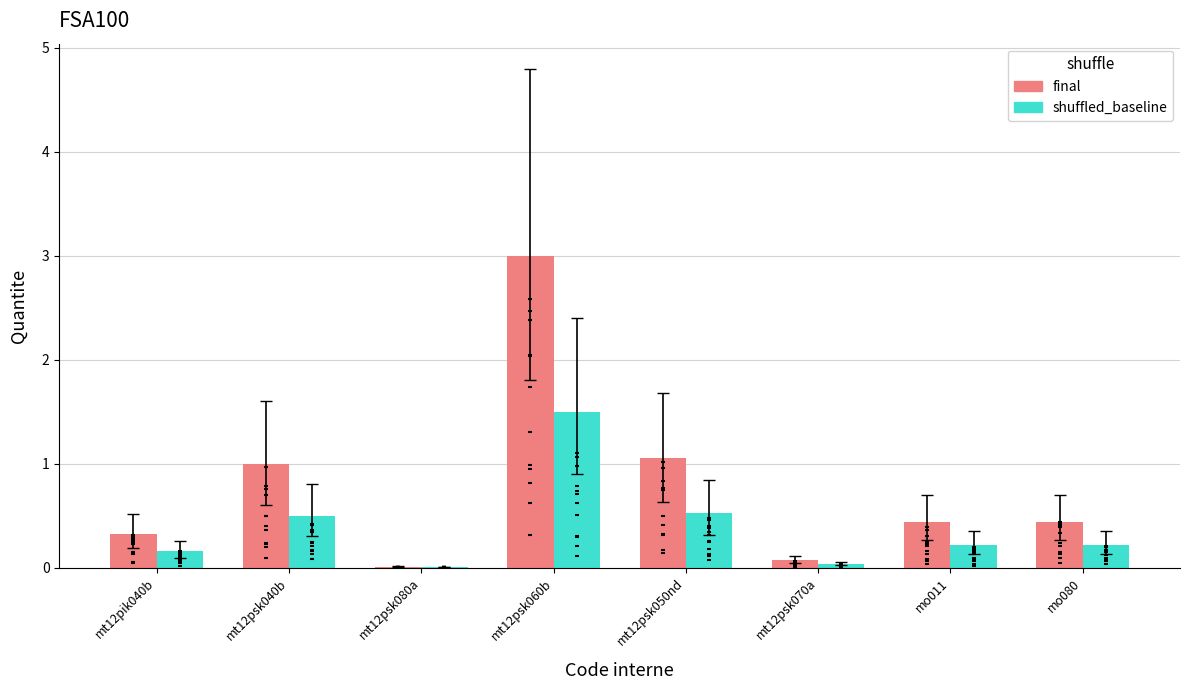

Which series contains the lowest Y value?

shuffled_baseline